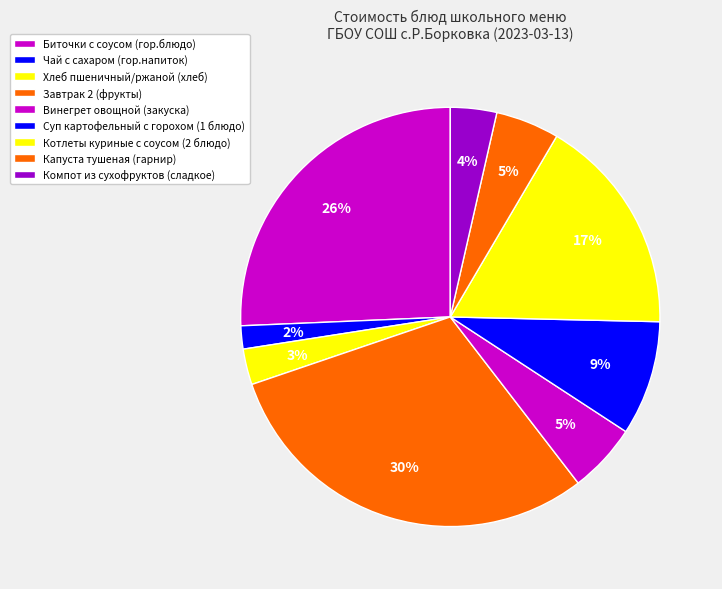

Do Чай с сахаром (гор.напиток) and Котлеты куриные с соусом (2 блюдо) together represent more than half of the pie?

No